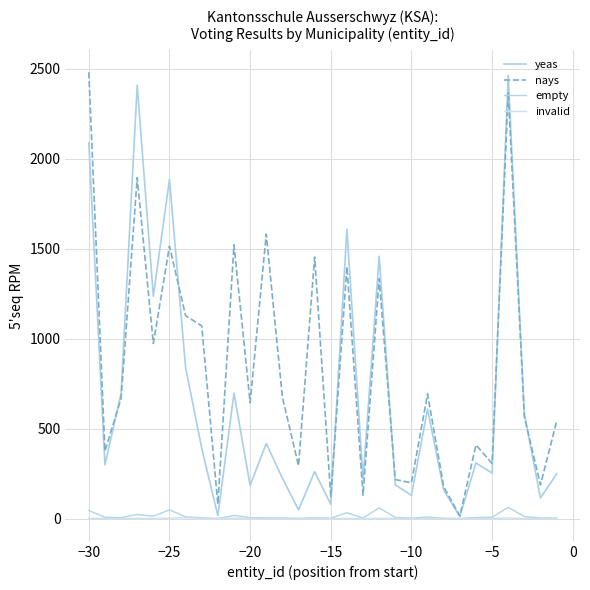

How many lines are shown in the chart?

4